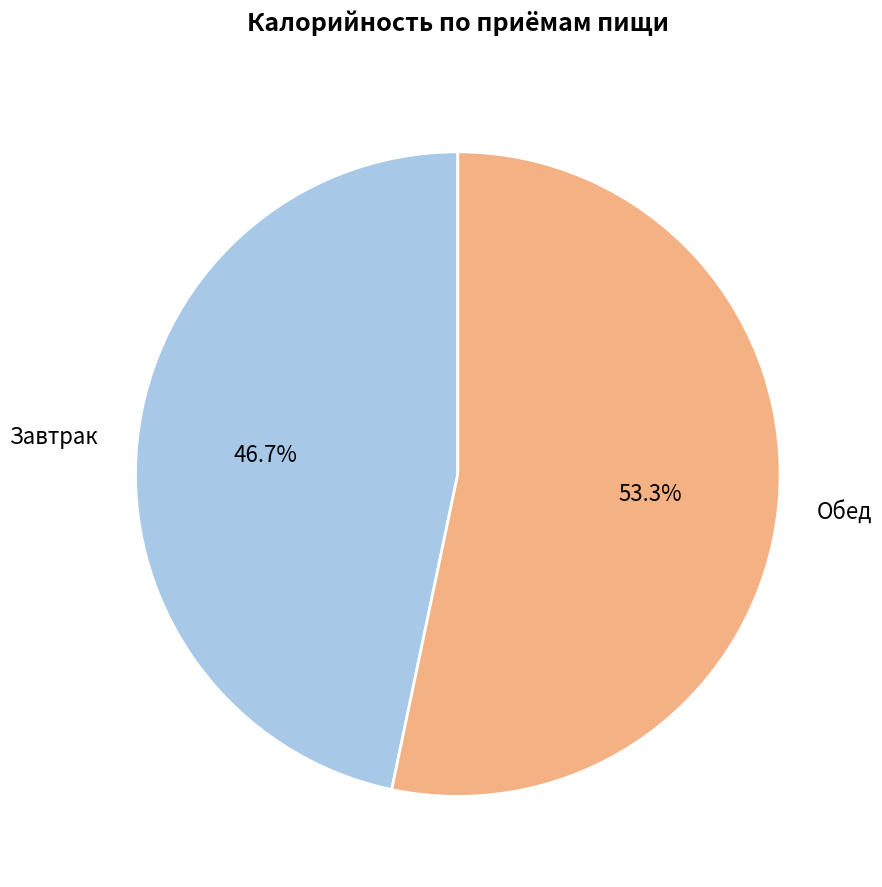

What percentage do Обед and Завтрак together represent?

100.0%